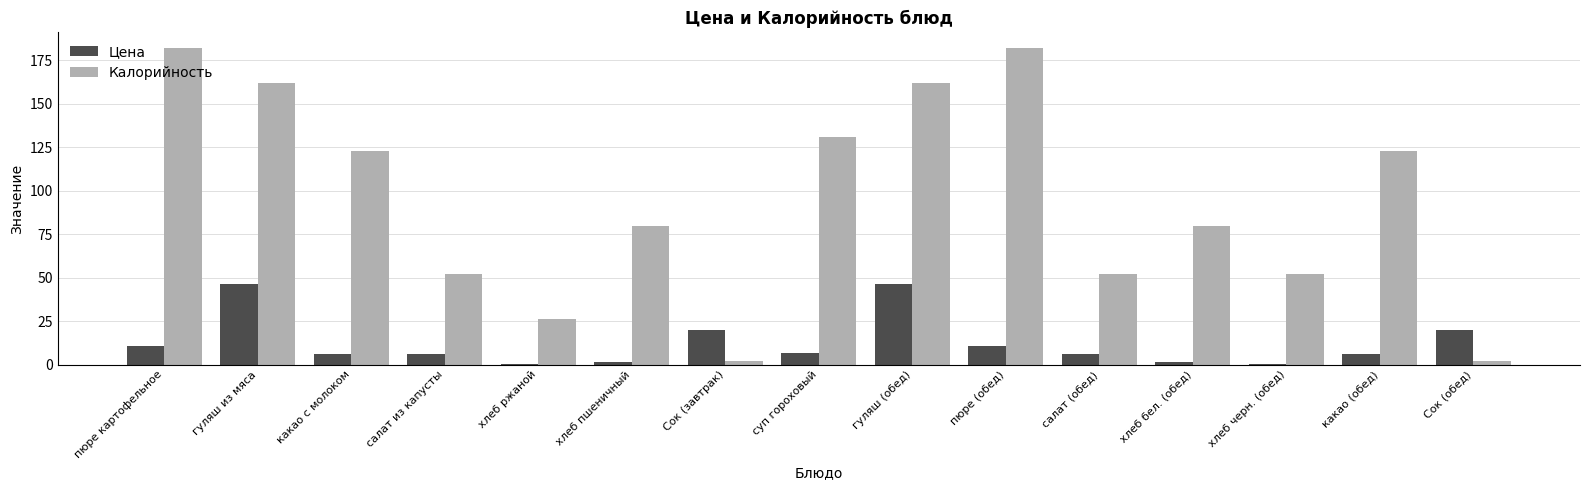

What is the difference between the Калорийность values at какао (обед) and салат (обед)?

71.0